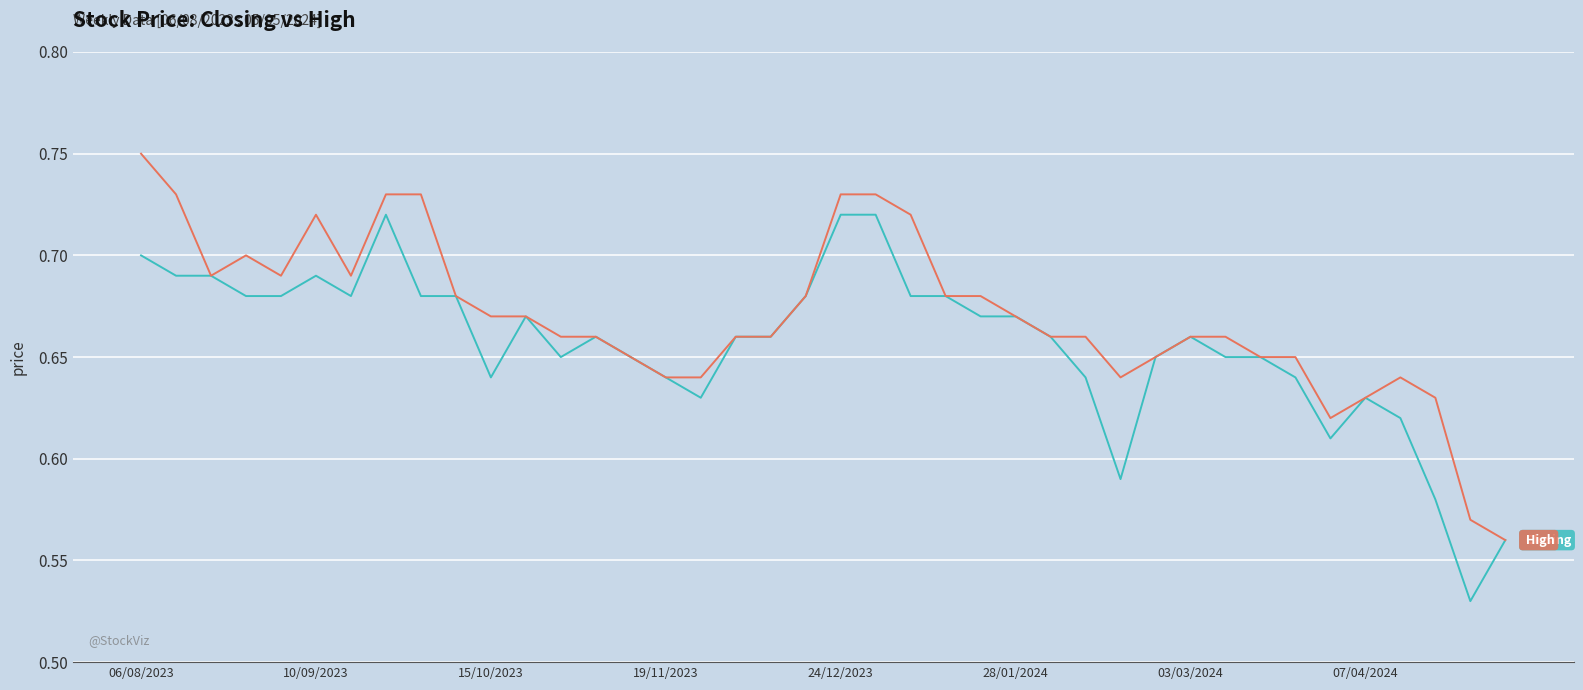

Is this an area chart (filled region under the line)?

No